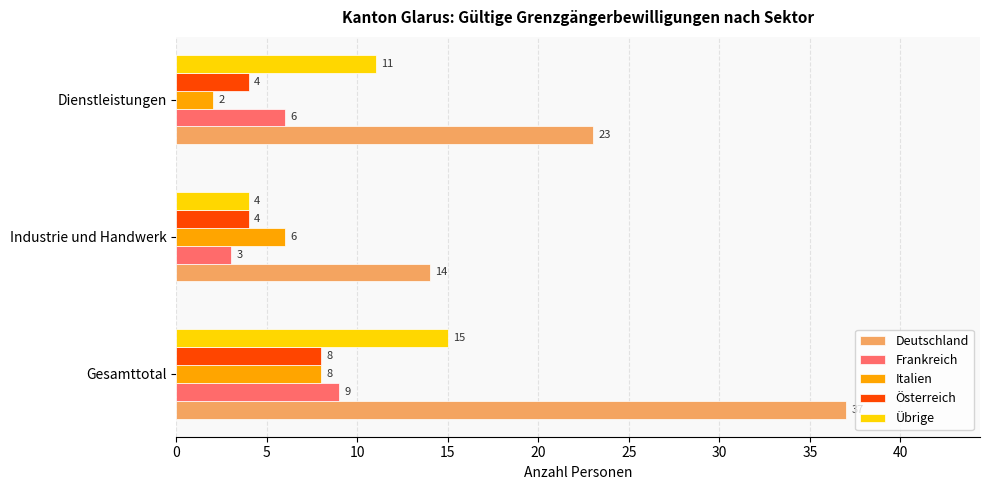

Where is Übrige nearest to the value 9?

Dienstleistungen